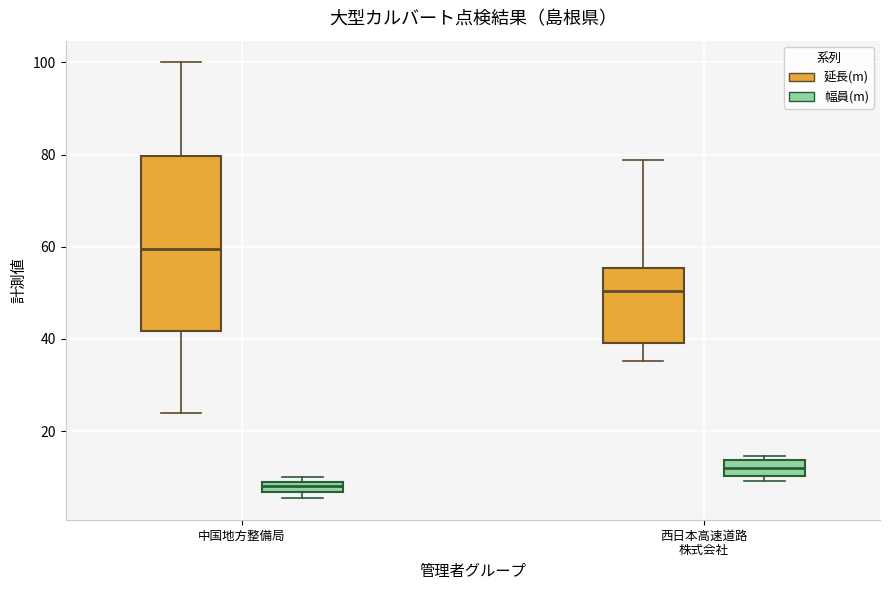

Where is the upper edge of the box for 西日本高速道路 株式会社 (延長(m)) on the y-axis? The values are not printed on the chart, so give them approximately, as read against the axis.

56